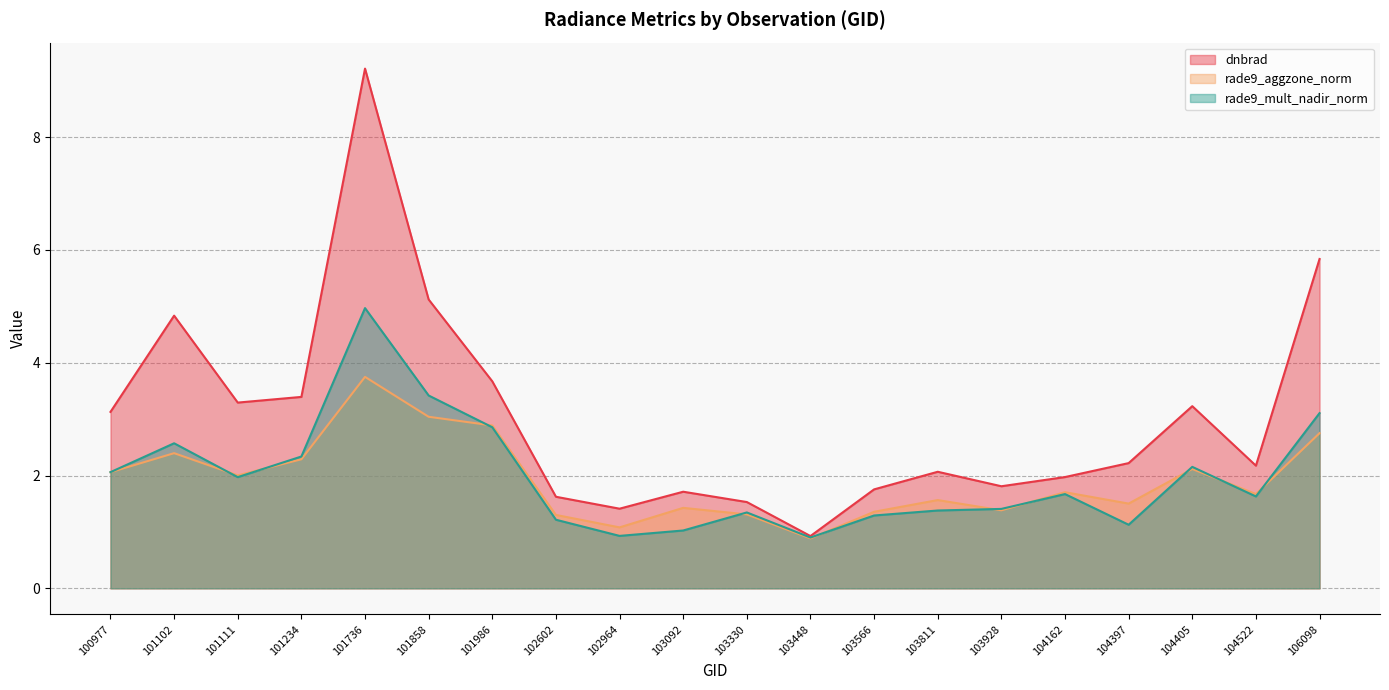

What is the value of the rade9_mult_nadir_norm point at the 4th from the left?

2.3